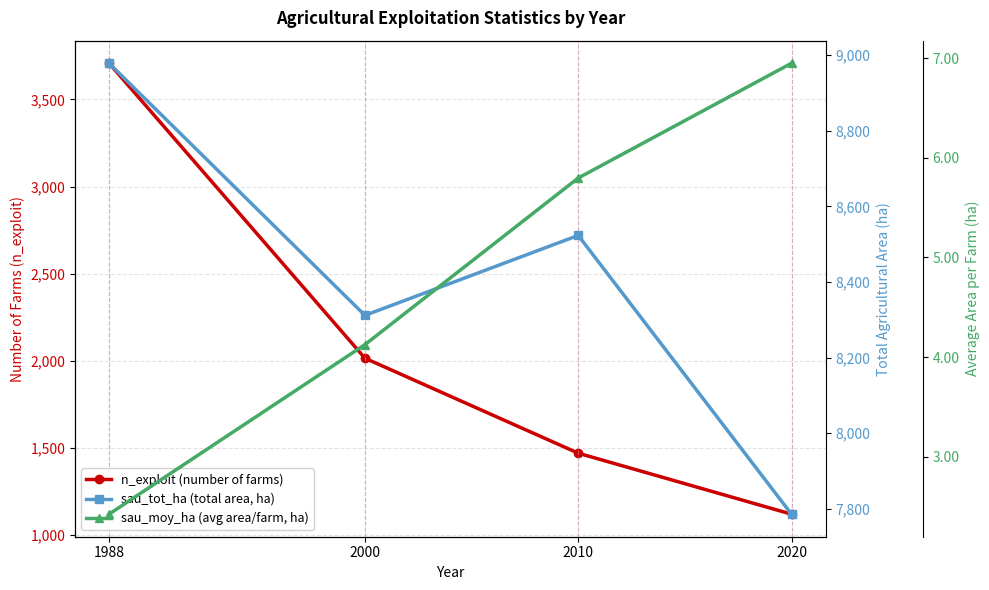

List the series in order of their overall mean, lowest first.

sau_moy_ha (avg area/farm, ha), n_exploit (number of farms), sau_tot_ha (total area, ha)